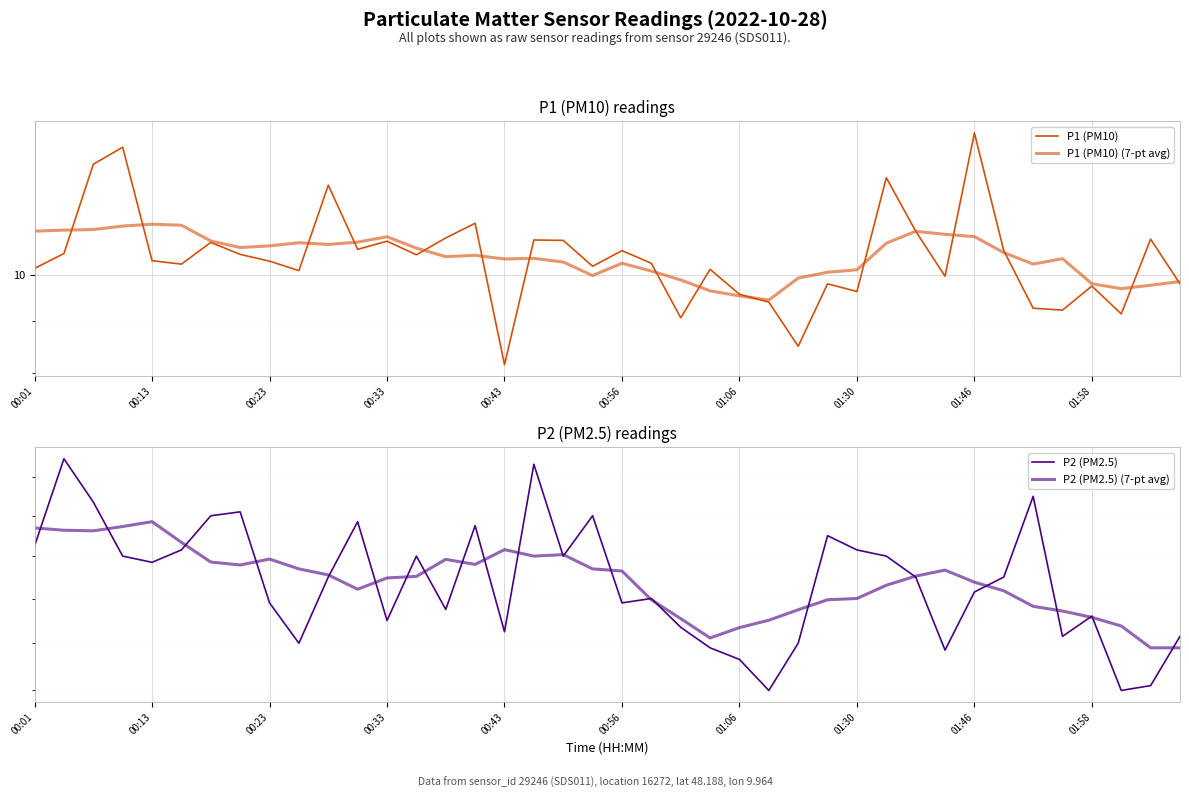

True or false: P1 (PM10) and P2 (PM2.5) cross at least once.

False